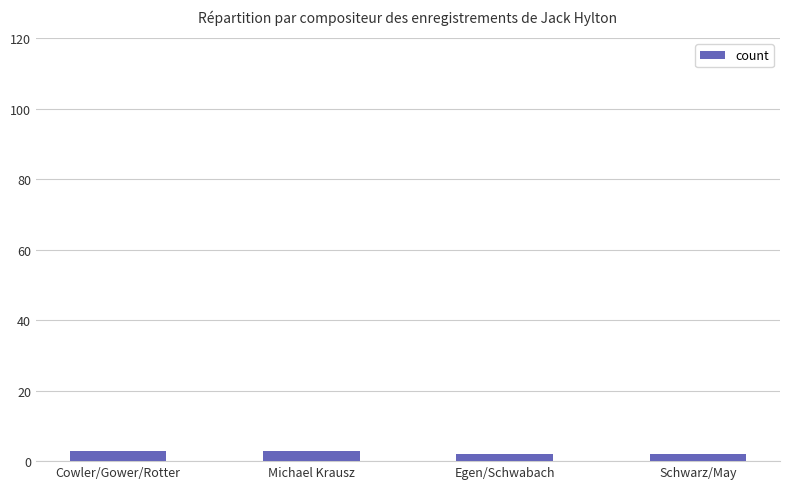

Does the chart contain any negative values?

No